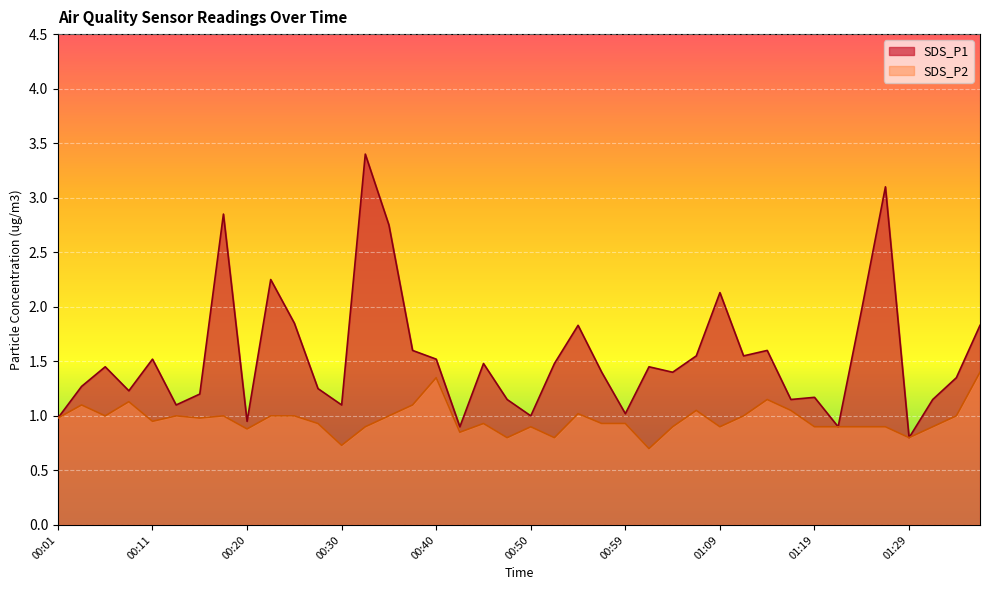

How many data points in SDS_P1 are less than 1?

5